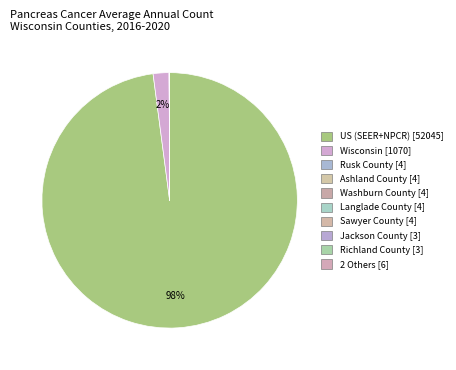

Which category accounts for the majority?

US (SEER+NPCR)